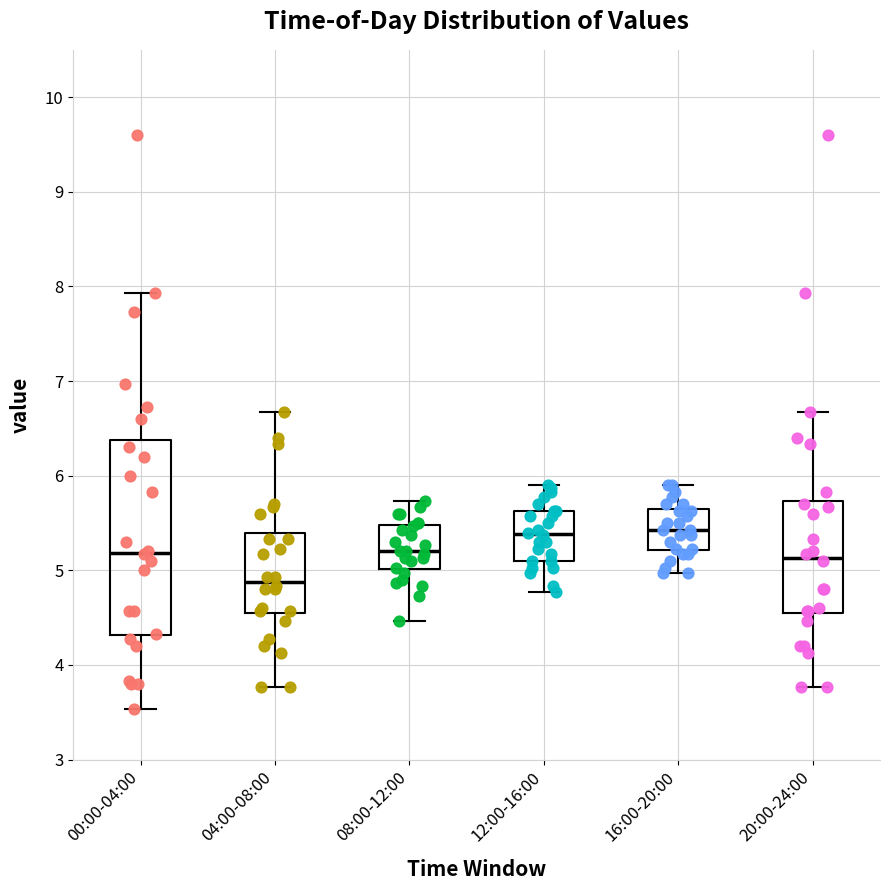

Which box has the lowest median line?

04:00-08:00